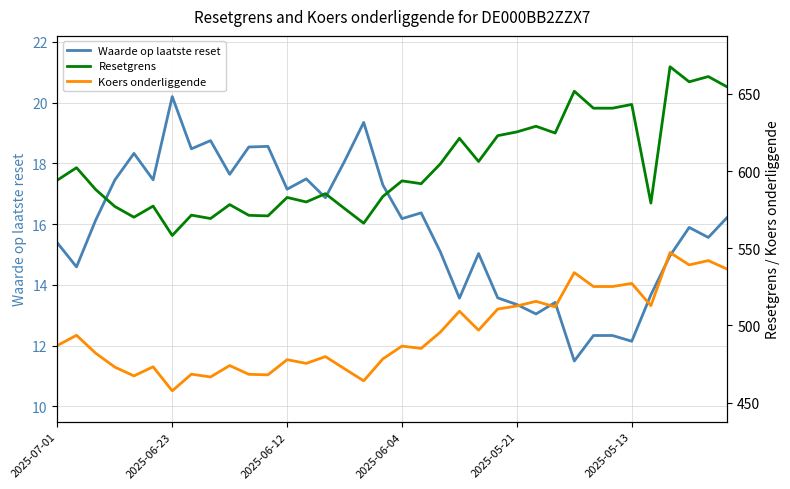

In Waarde op laatste reset, how many points are lower than both neighbors (excluding endpoints)?

12